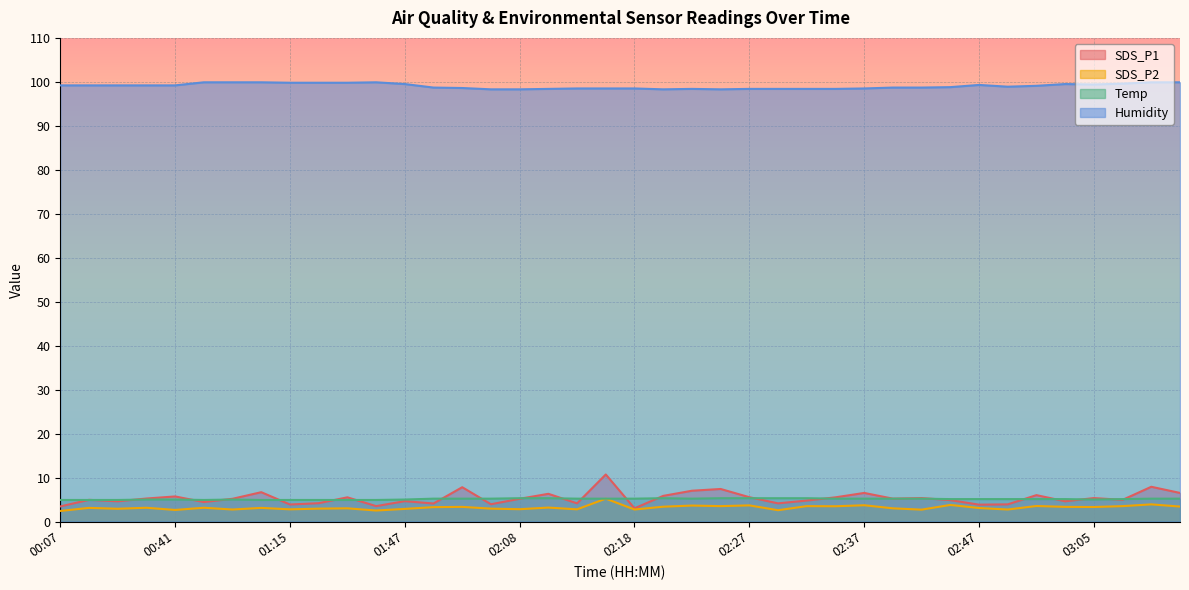

What are all the series names shown in the legend?

SDS_P1, SDS_P2, Temp, Humidity